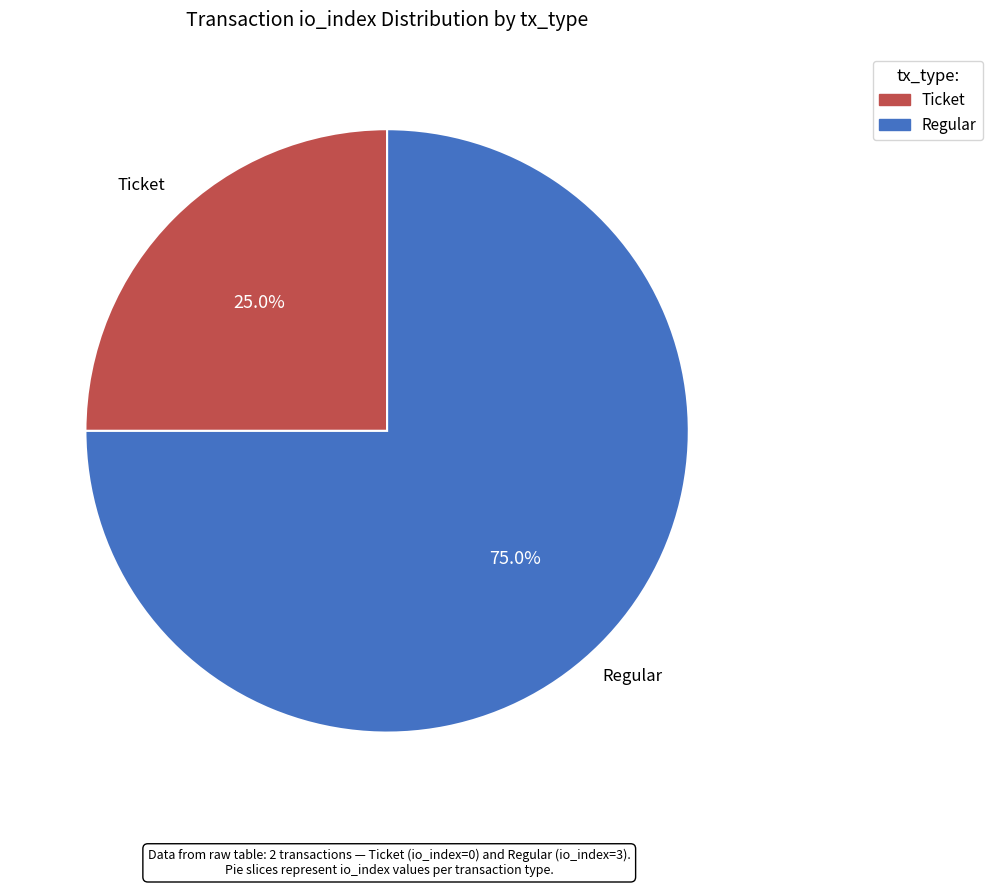

Is there a majority slice in this chart?

Yes